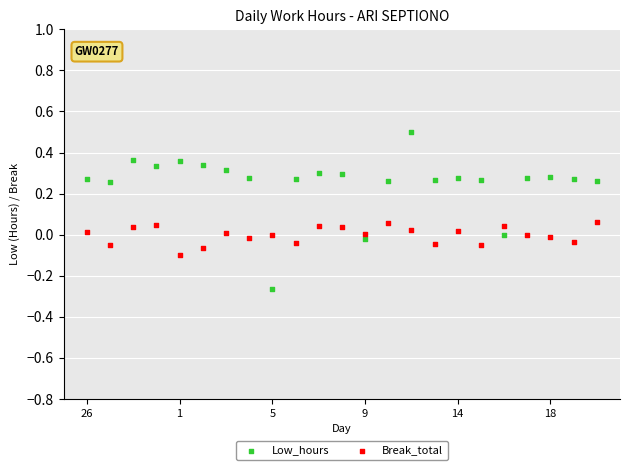

What are all the series names shown in the legend?

Low_hours, Break_total